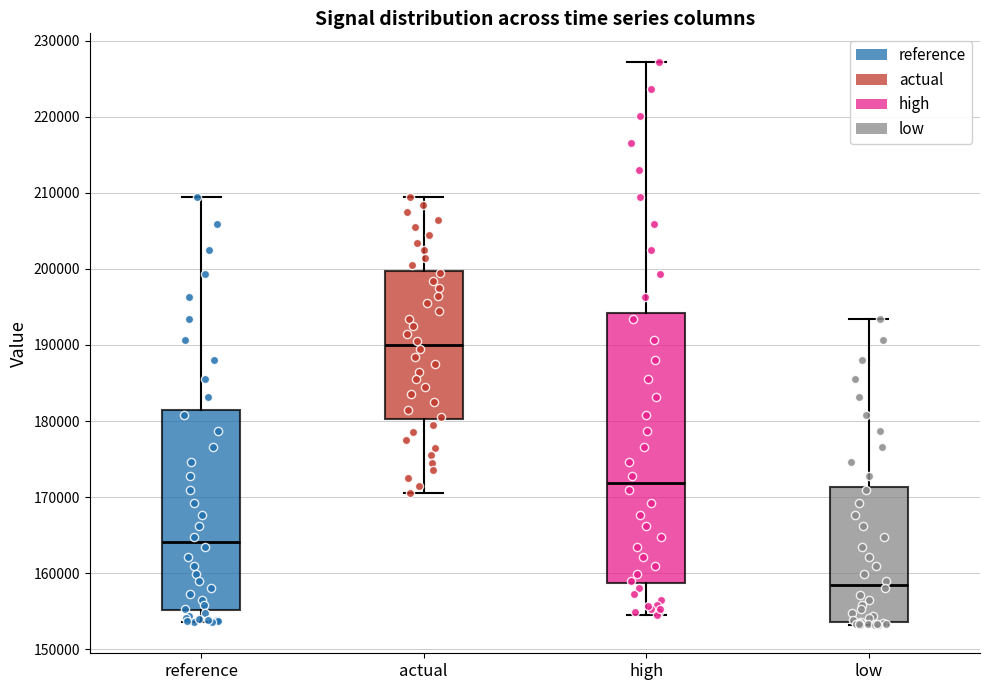

Comparing the boxes themselves (not the whiskers), which one is the tallest?

high